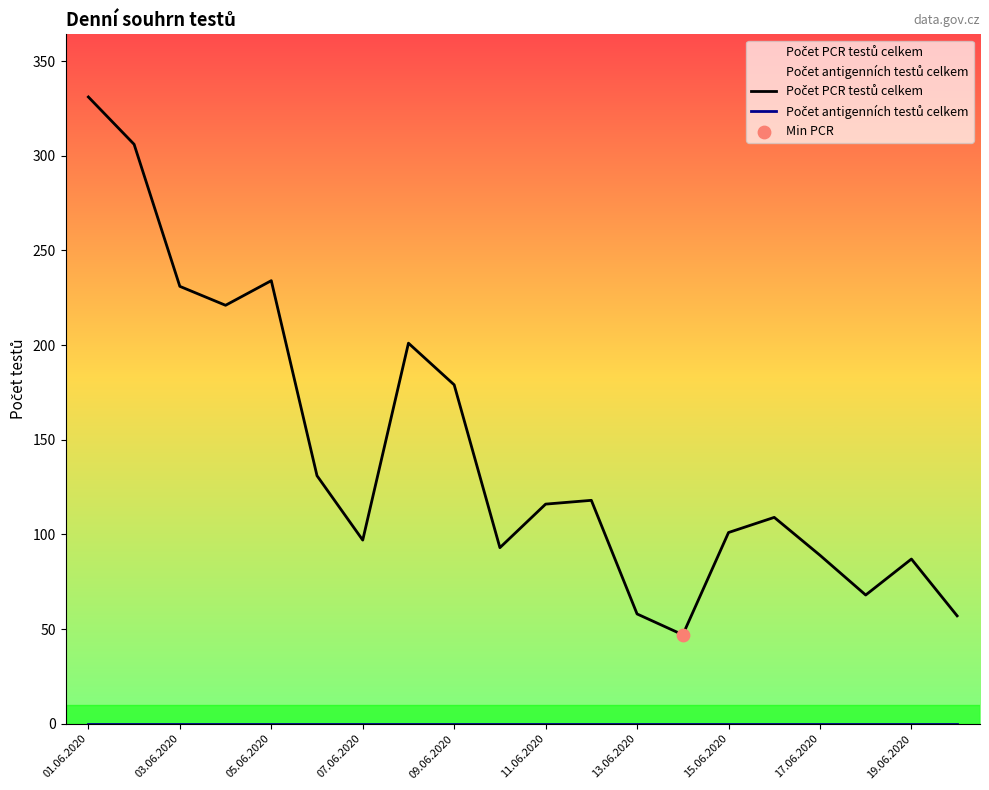

Which series has the widest spread of Y values?

Počet PCR testů celkem